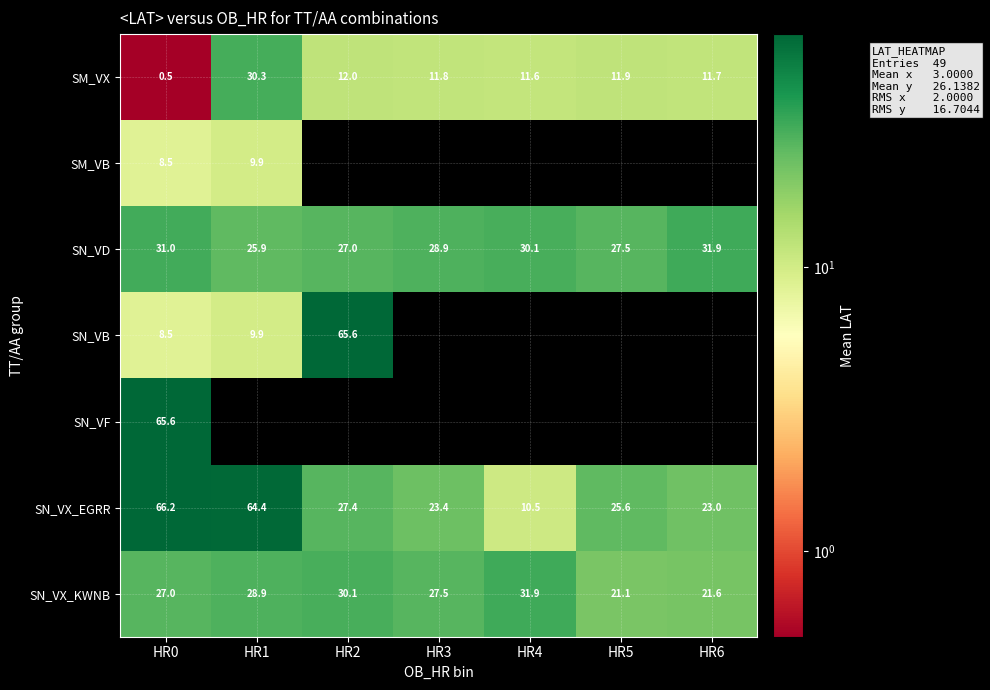

At which label does SN_VX_KWNB reach its minimum?

HR5